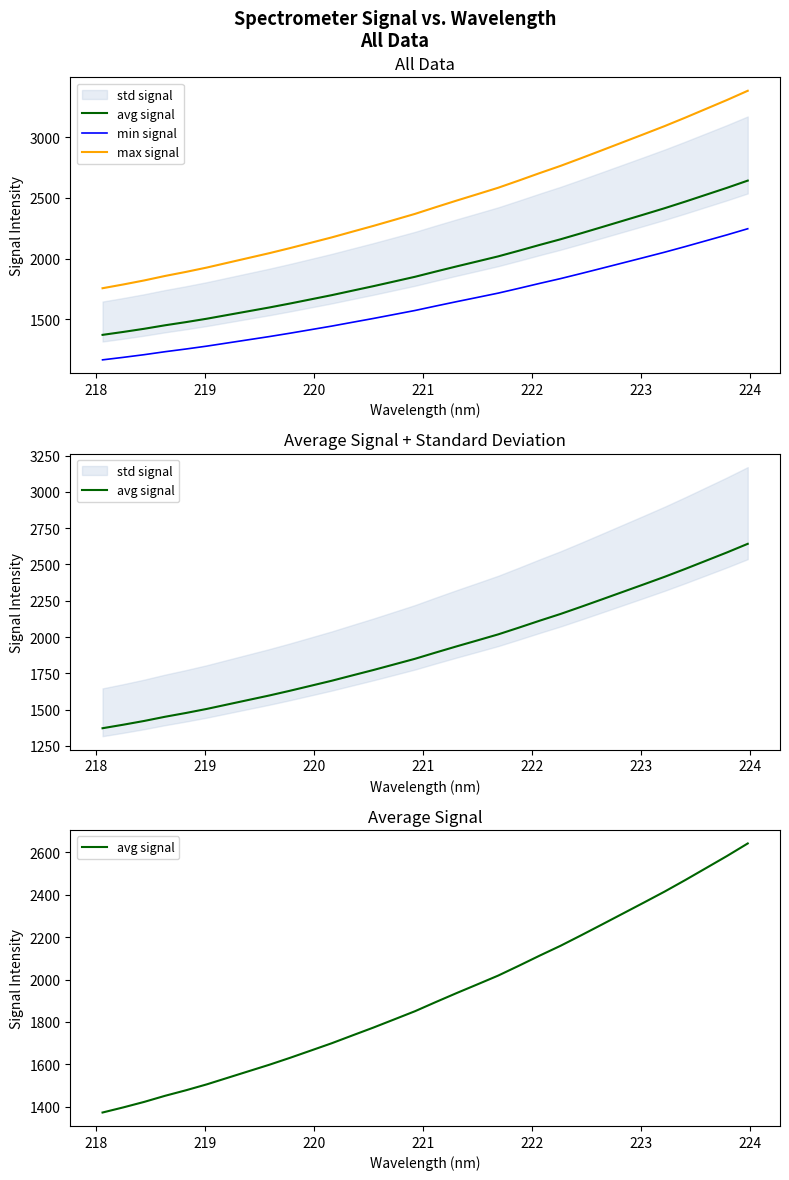

How many lines are shown in the chart?

3